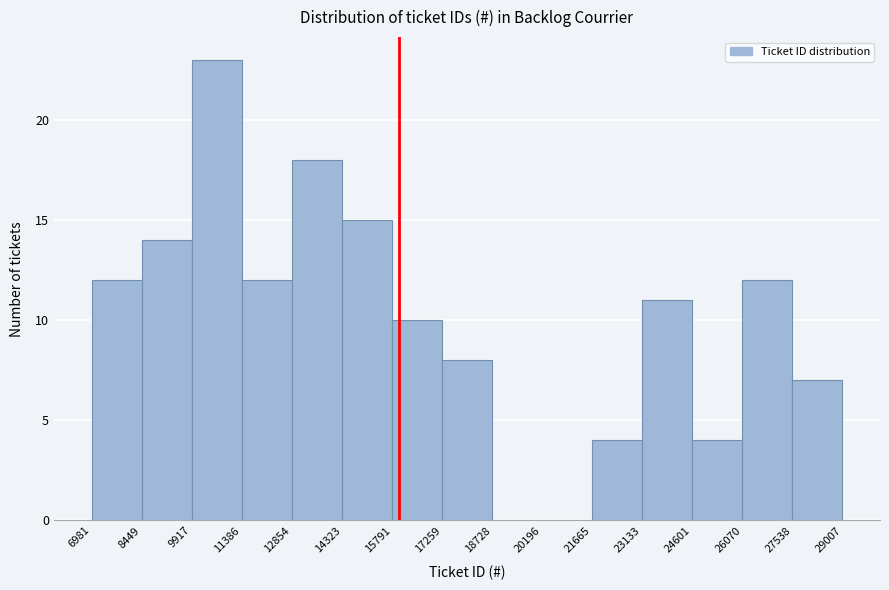

How tall is the bar that spans 26070 to 27538 on the x-axis? The values are not printed on the chart, so give them approximately, as read against the axis.

12